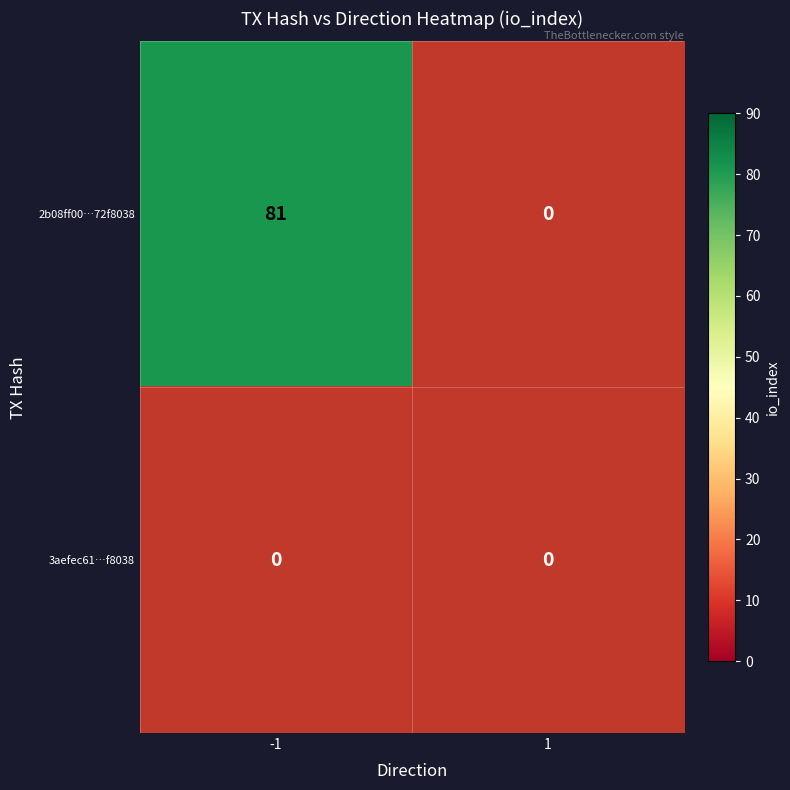

How many values in 2b08ff00dd98928e1c5d1d332edbedfa72f8038 are above zero?

1